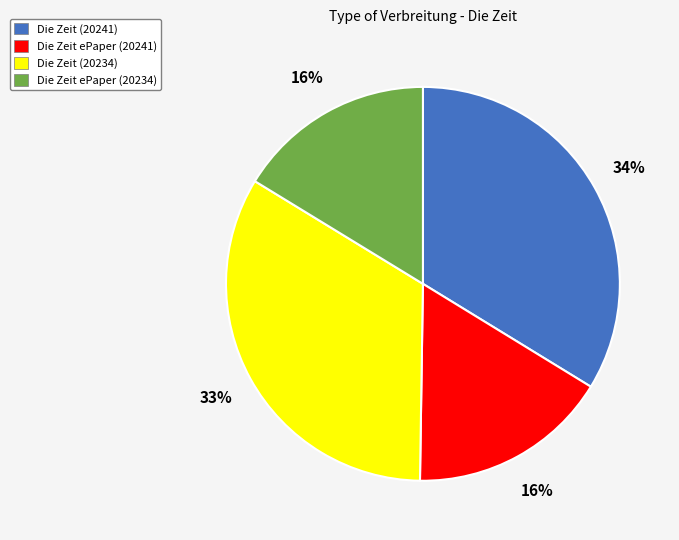

To the nearest percent, what portion does Die Zeit (20234) represent?

33%